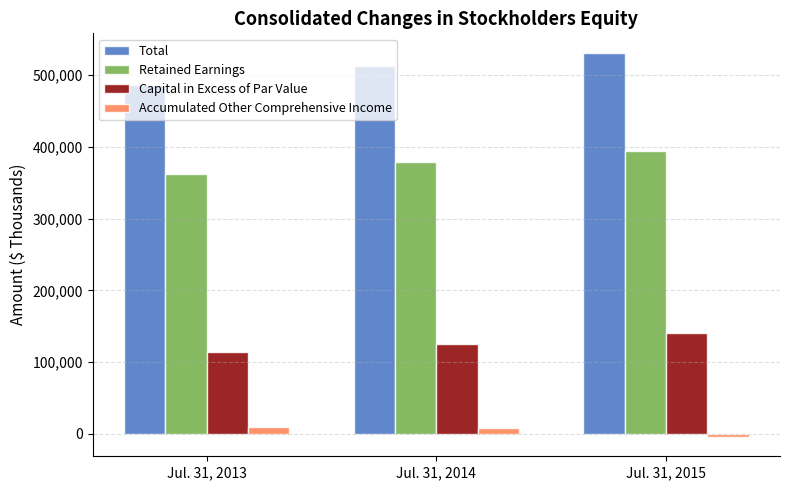

What is the value of the Capital in Excess of Par Value bar at the 2nd from the left?

125679